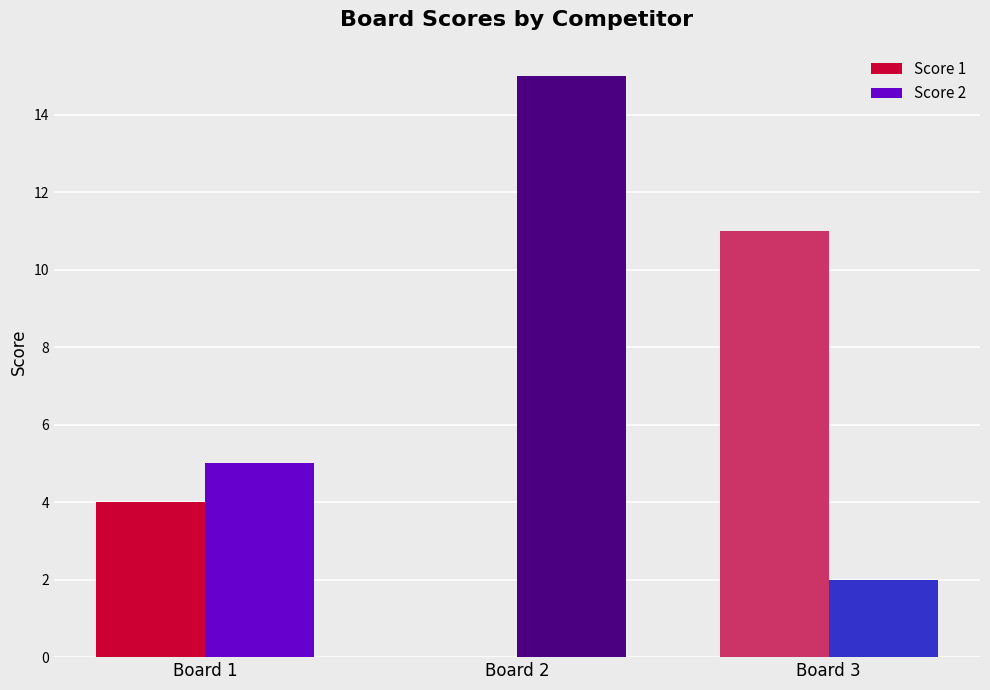

What is the maximum value shown in the chart?

15